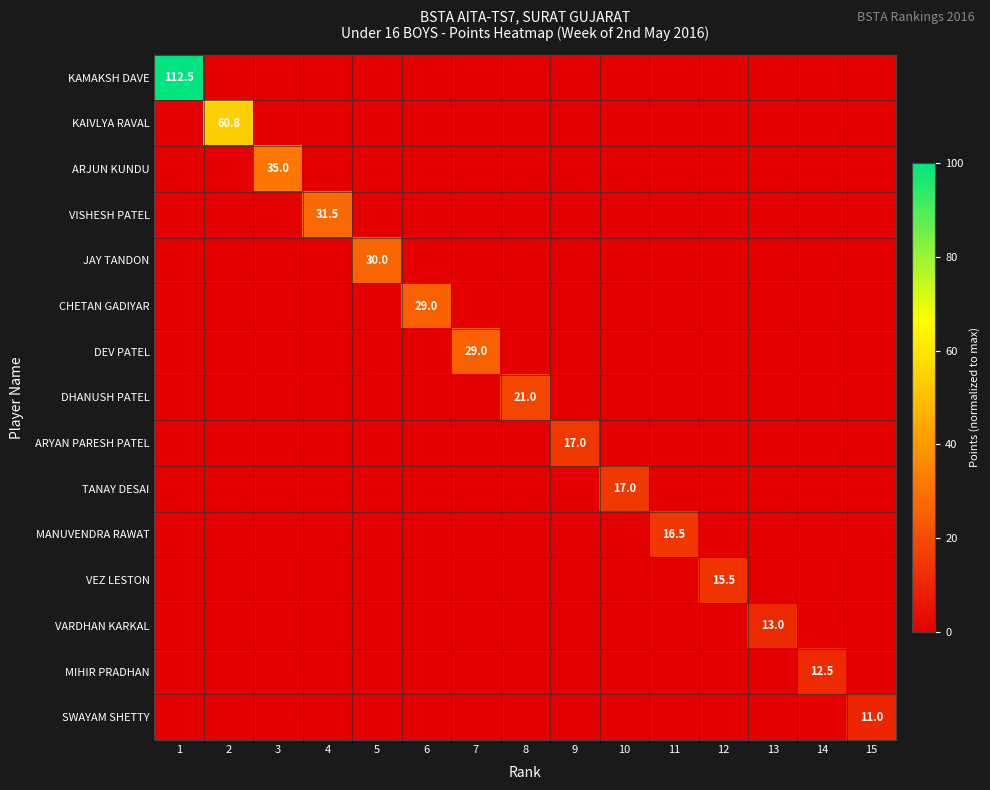

Rank the categories by DEV PATEL value from lowest to highest.

1, 2, 3, 4, 5, 6, 8, 9, 10, 11, 12, 13, 14, 15, 7